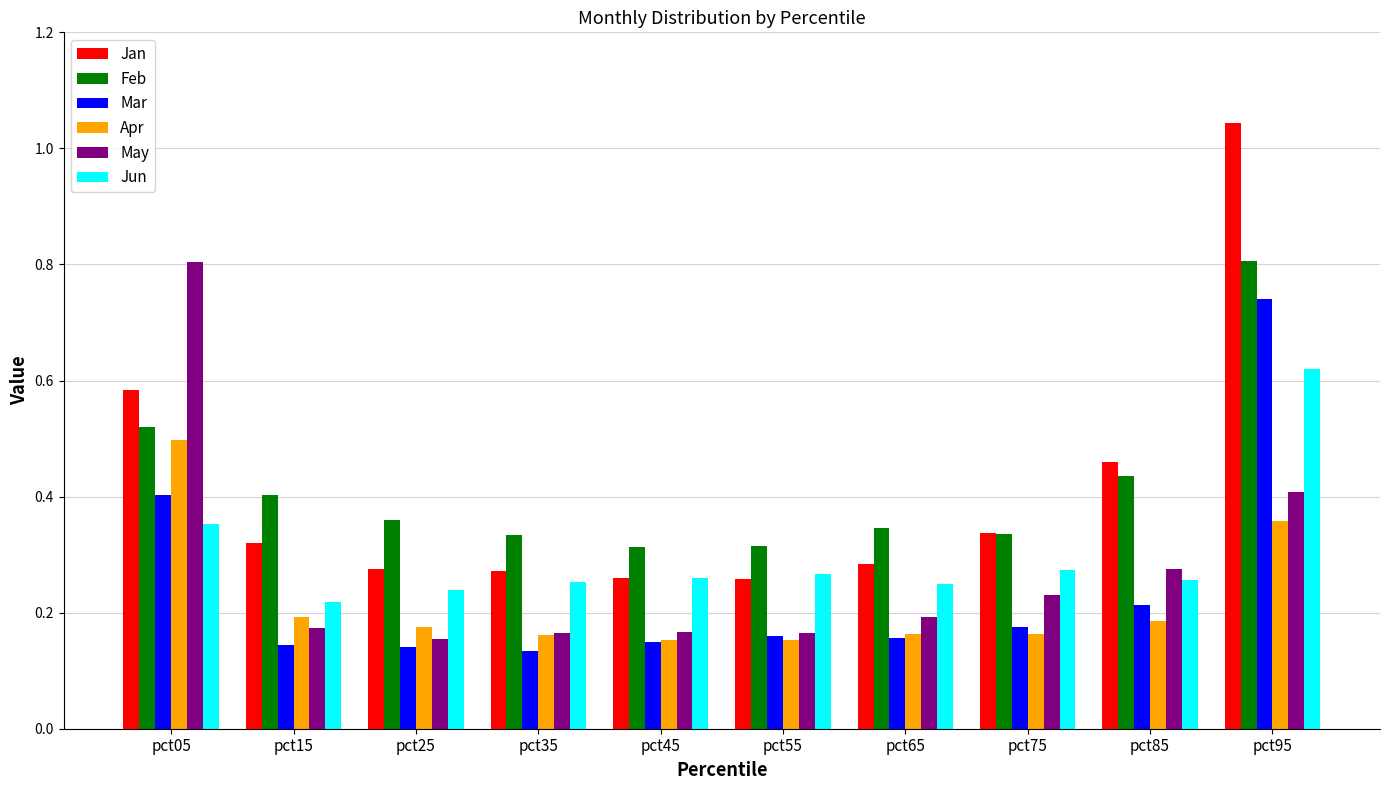

At how many categories does at least one series exceed 0?

10